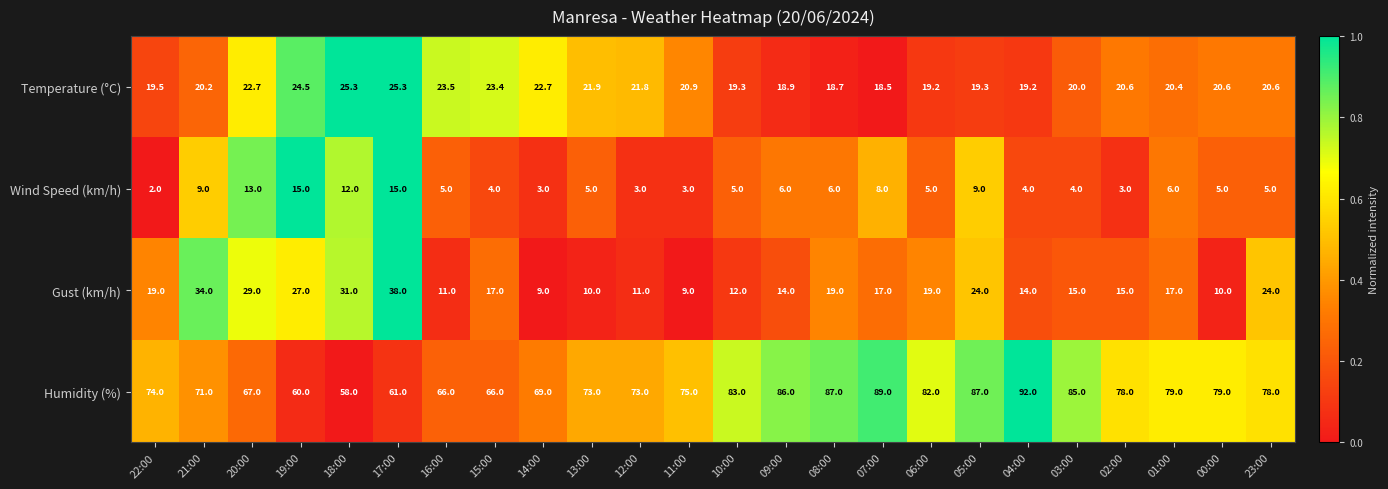

How many data points in Gust (km/h) are less than 17?

11